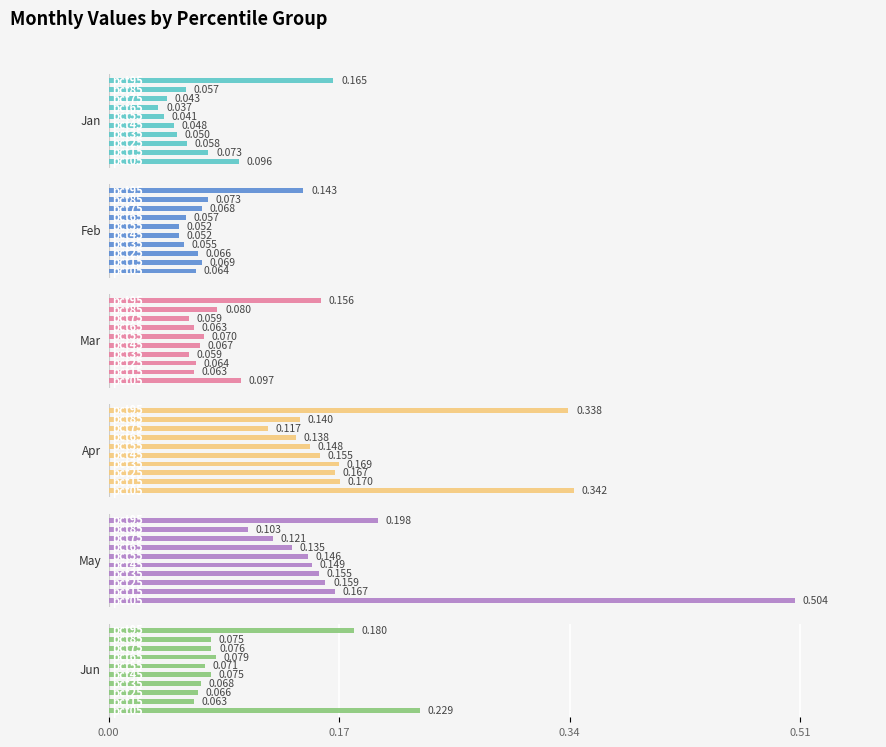

What is the sum of the Feb values at 0.17 and 8?

0.1